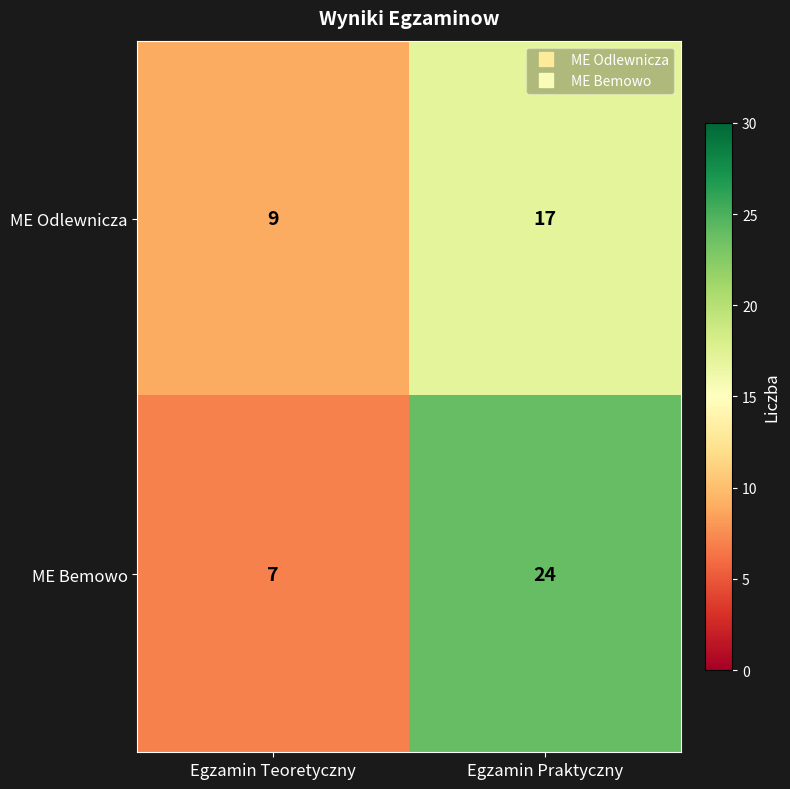

Which series has the largest range (max minus min)?

ME Bemowo